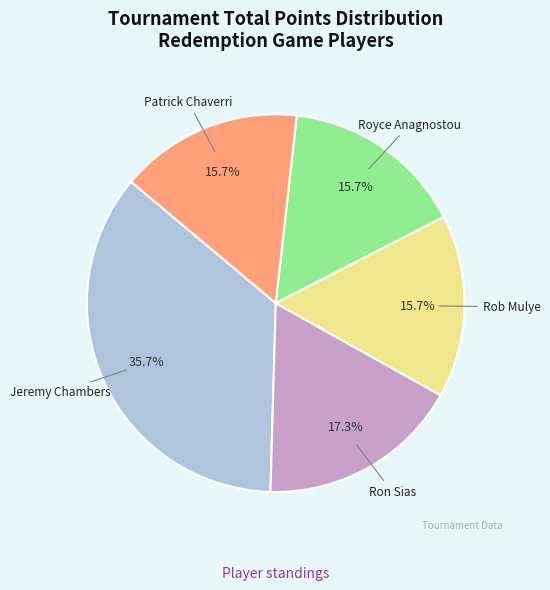

How many slices are in this pie chart?

5